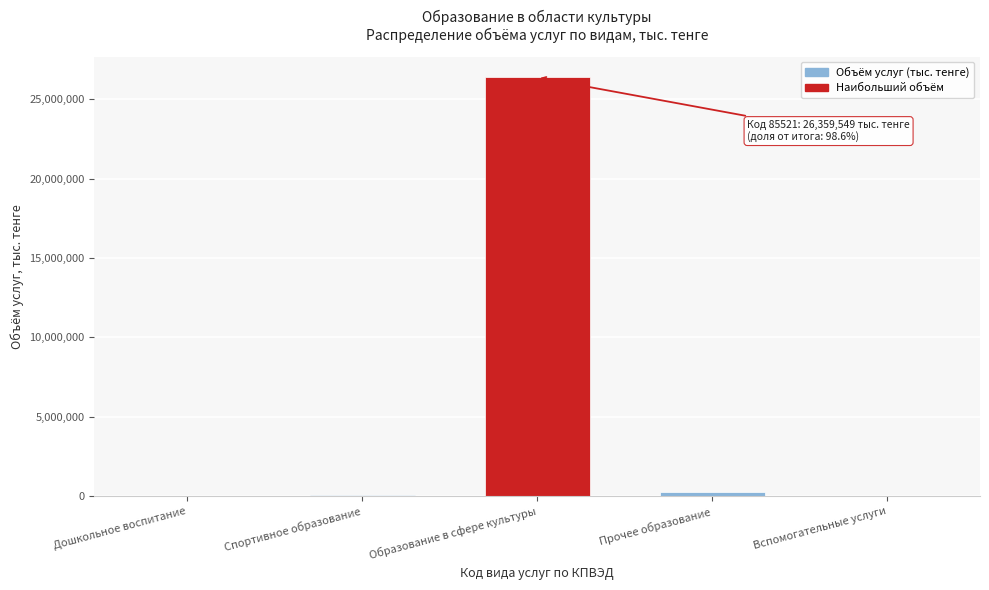

What is the maximum value shown in the chart?

26359549